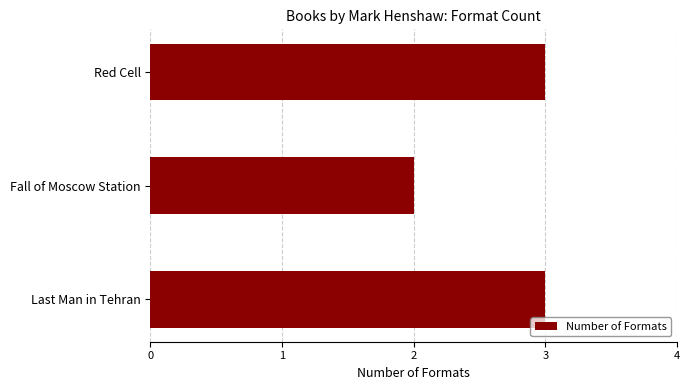

What is the ratio of the value at Red Cell to the value at Fall of Moscow Station?

1.5